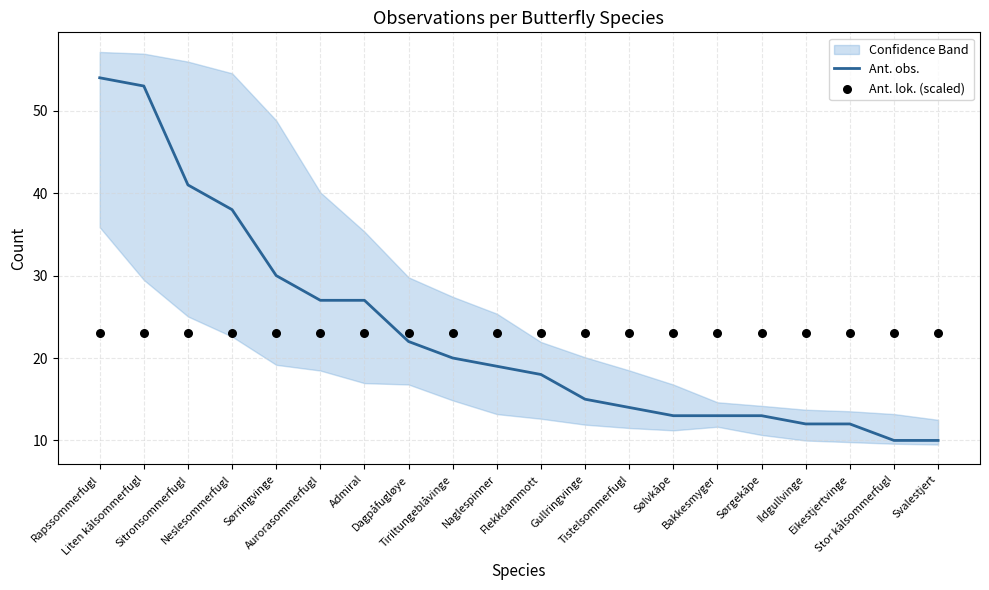

What is the total value across all series at Ildgullvinge?

35.0